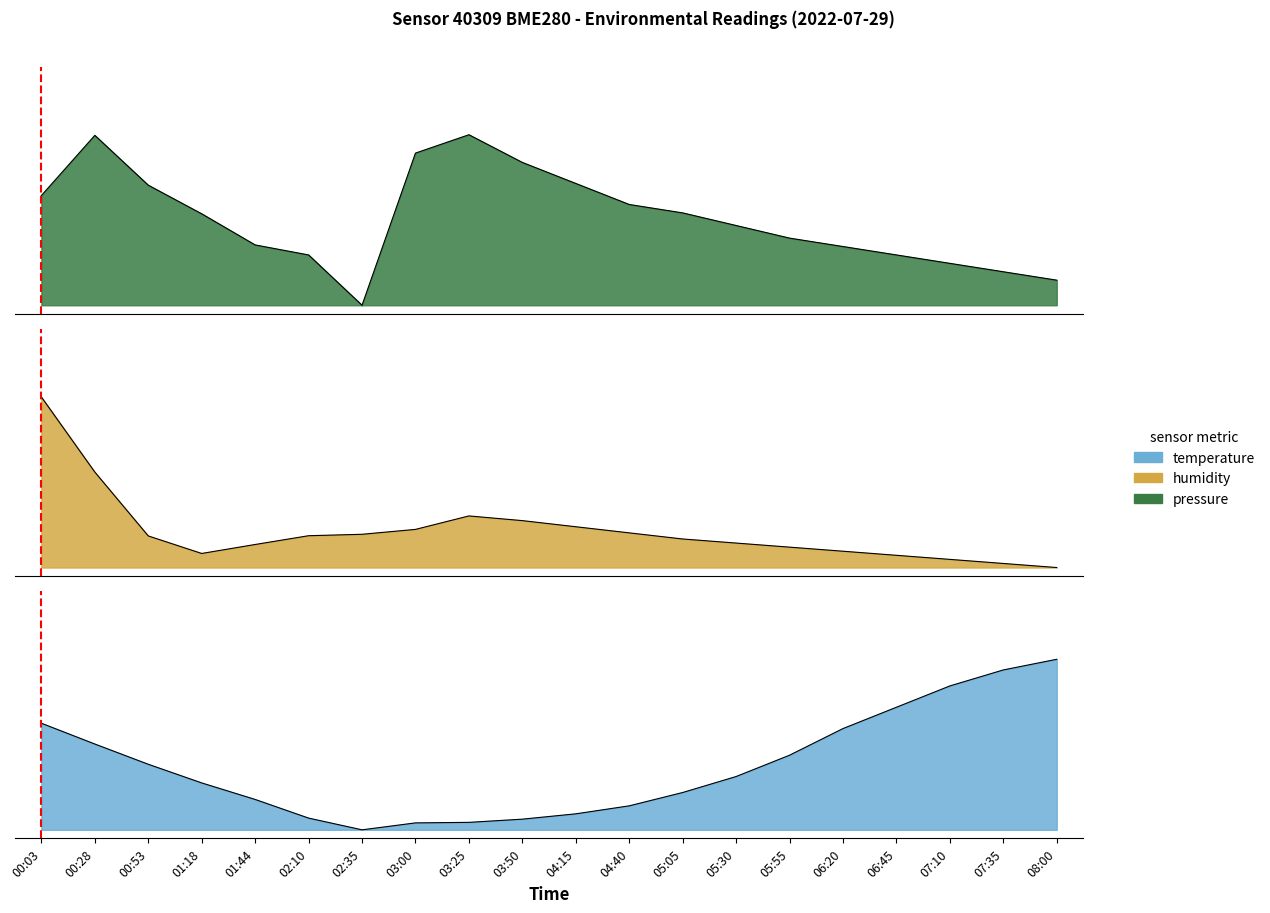

What is the difference between the maximum and minimum values in the temperature series?

1.0